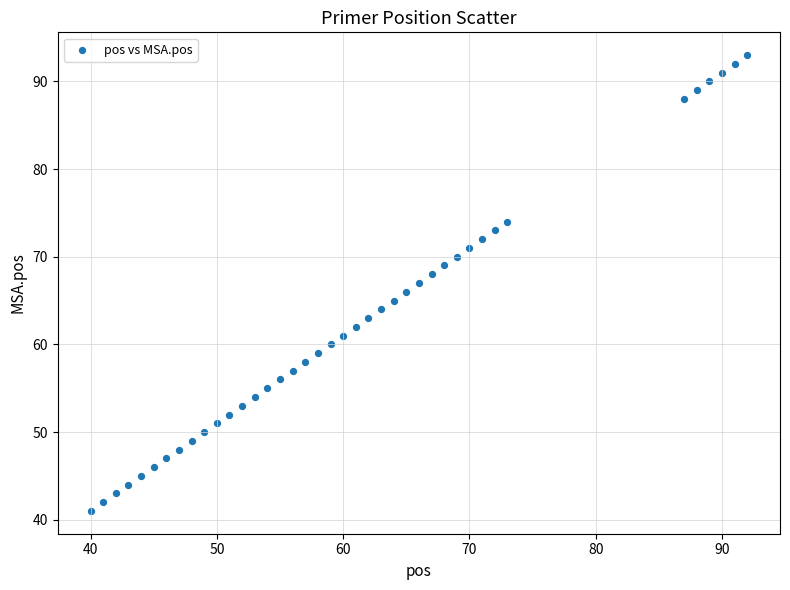

What is the range of X values (max minus min)?

52